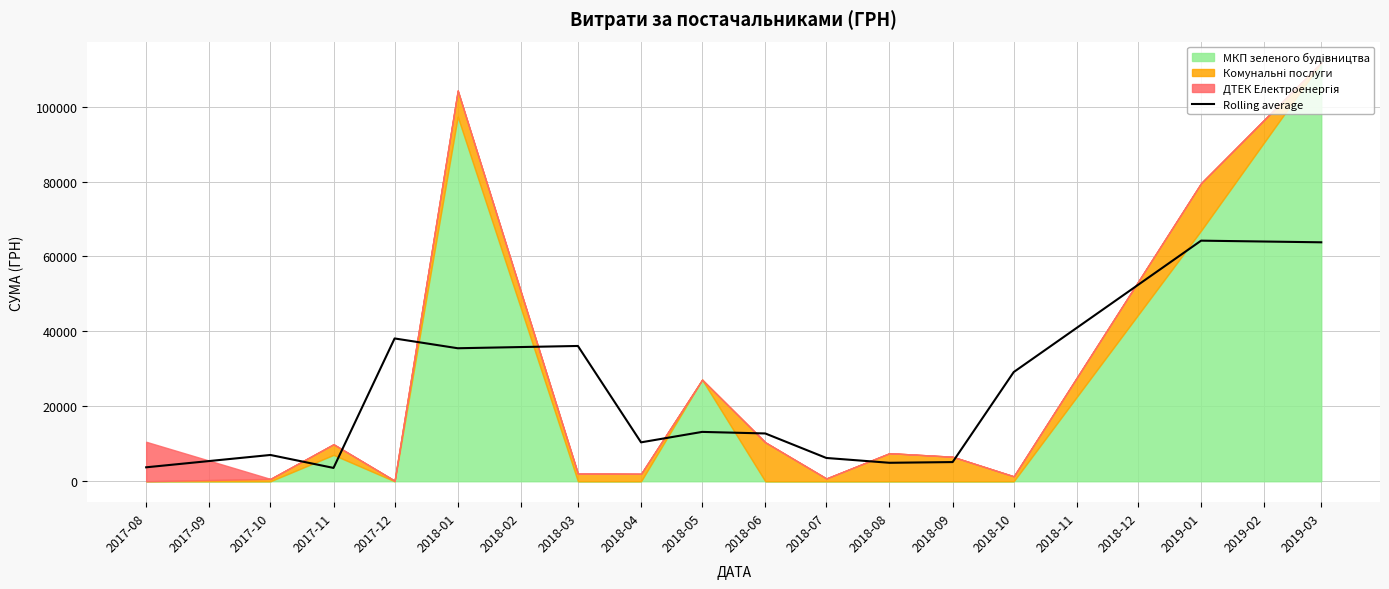

The value of Rolling average at 2018-05 is 13171.9. True or false?

True